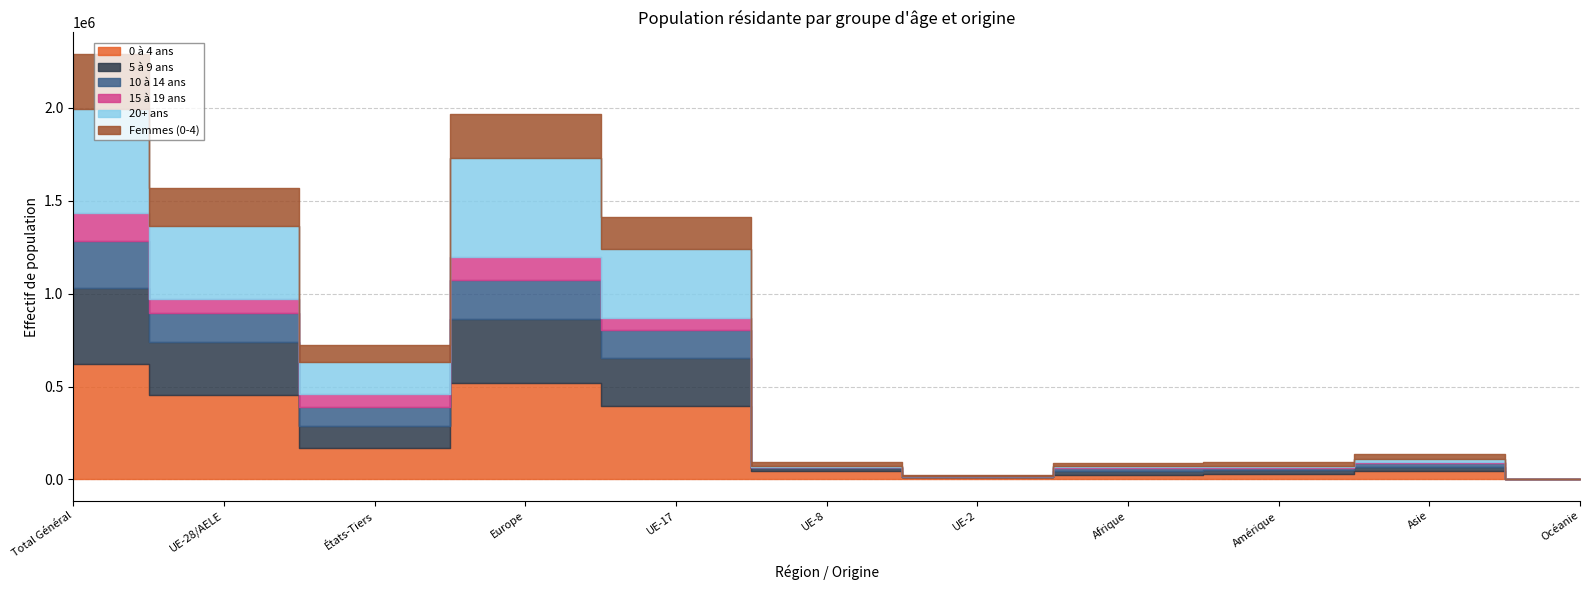

After their last crossing, which series has the higher values: 20+ ans or 5 à 9 ans?

5 à 9 ans